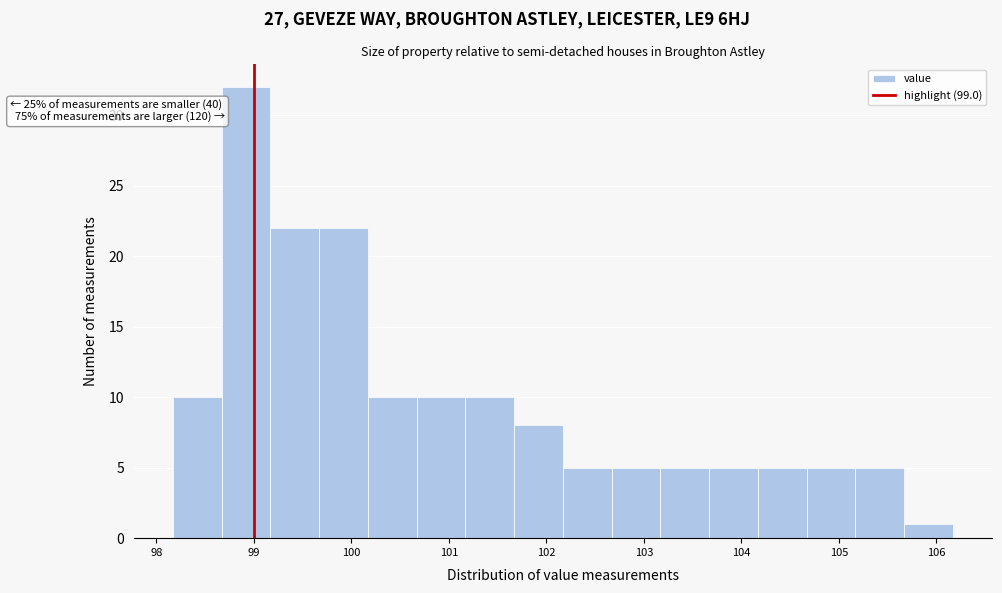

Over which range of the x-axis is the bar tallest?

98.67 to 99.17